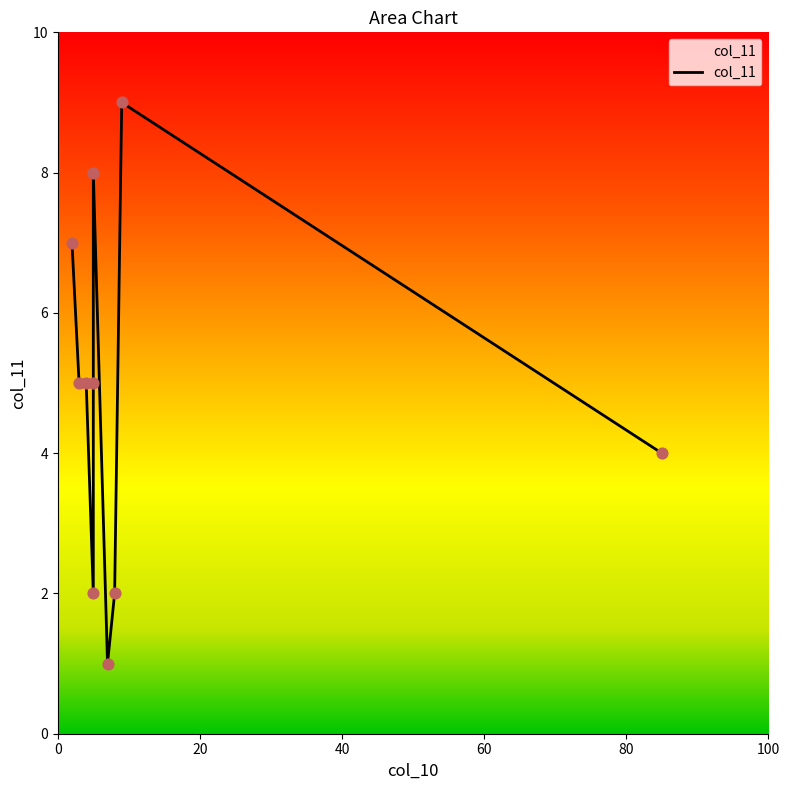

Approximately how many times larger is the value at 4 compared to 9?

0.6